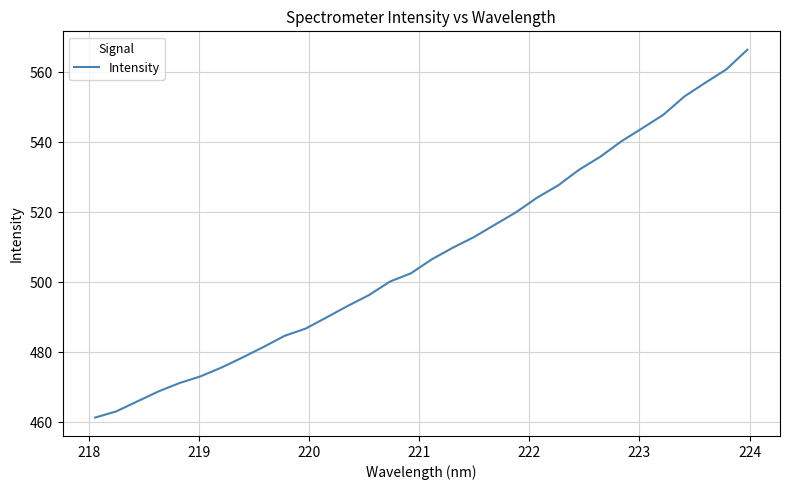

What is the difference between the maximum and minimum values?

105.1